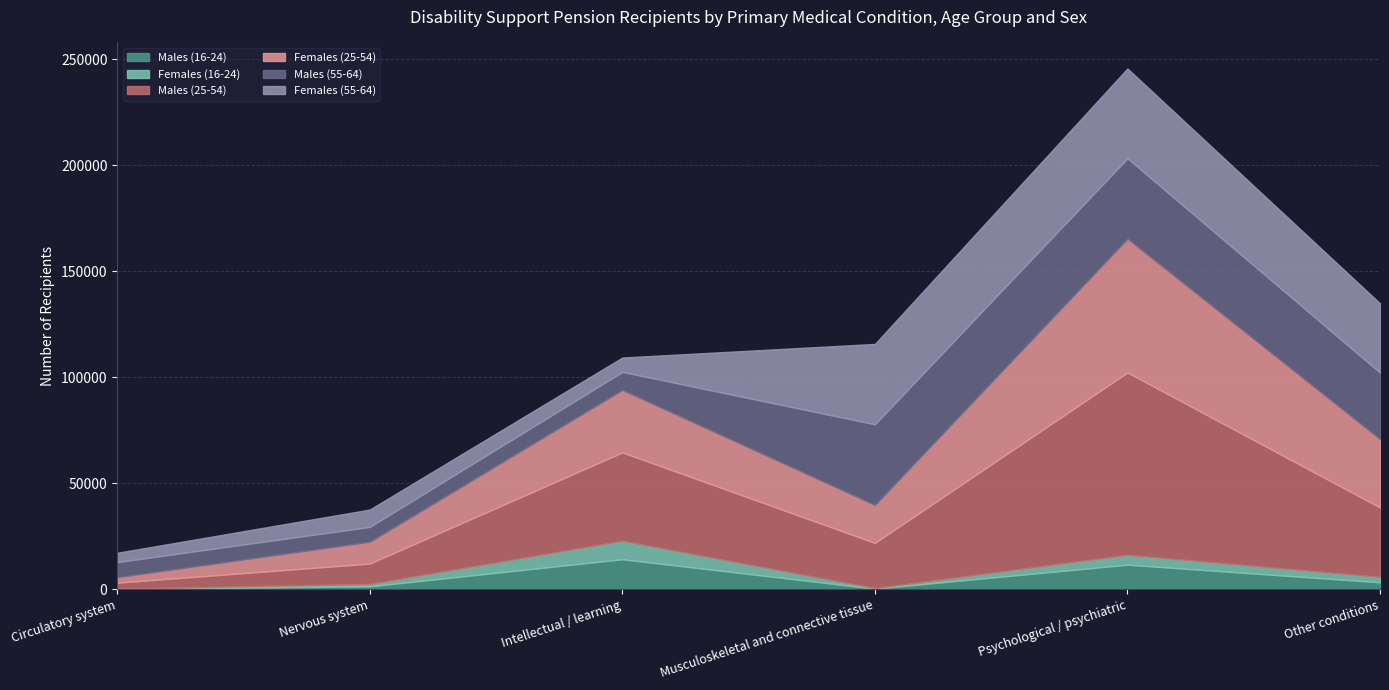

What is the label of the 3rd point from the left?

Intellectual / learning